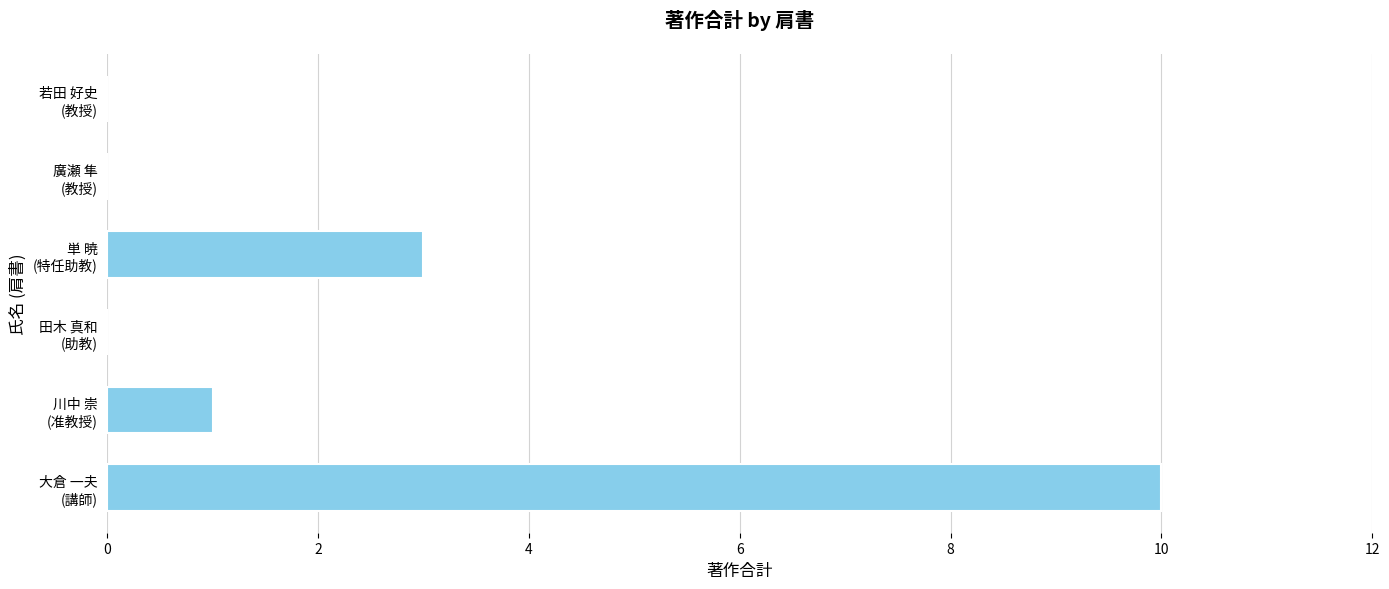

Count the number of categories in the chart.

6